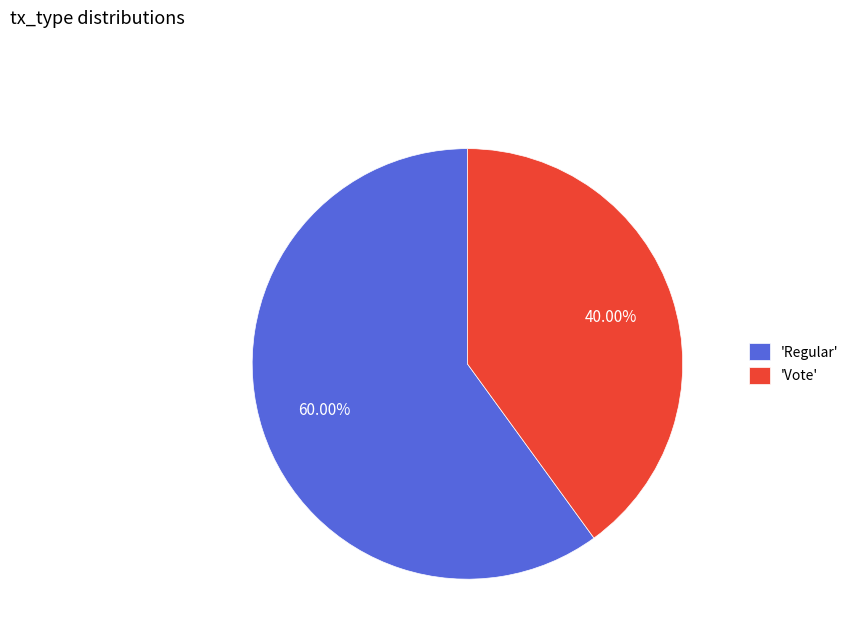

To the nearest percent, what is the difference between the largest and smallest slice percentages?

20%